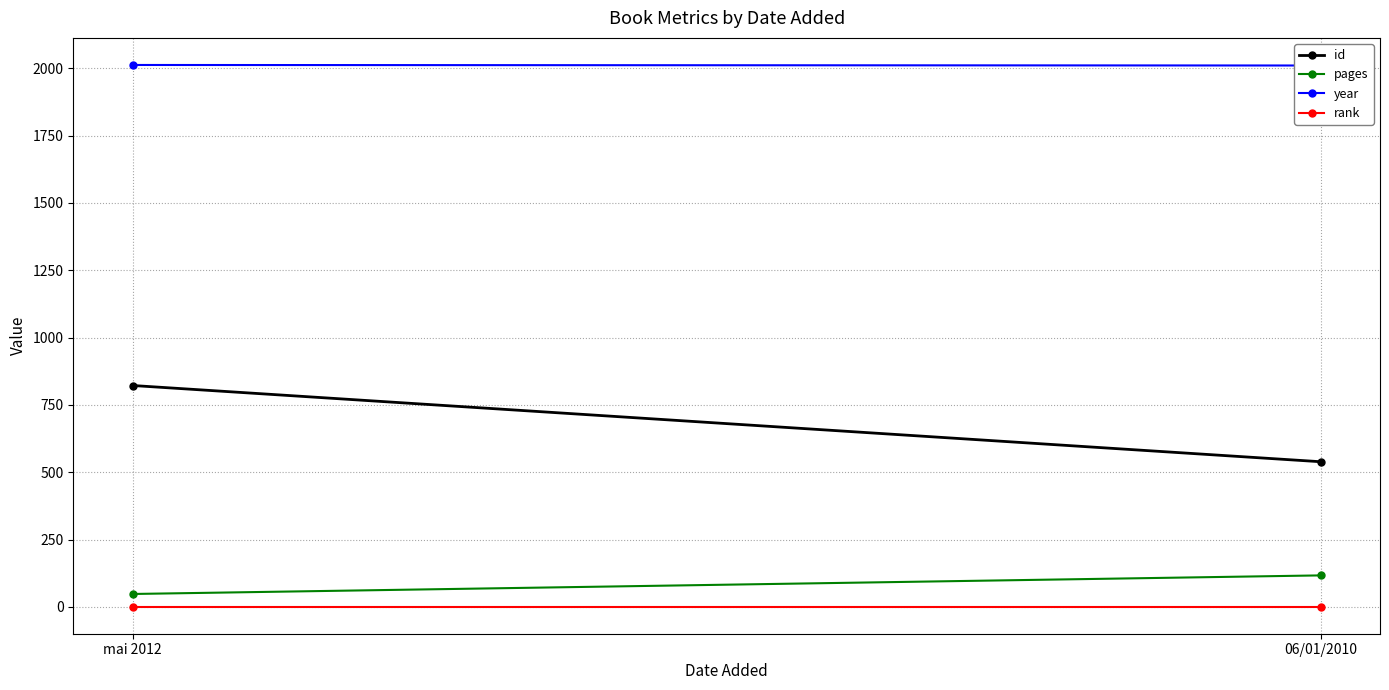

What is the label of the 2nd point from the left?

06/01/2010